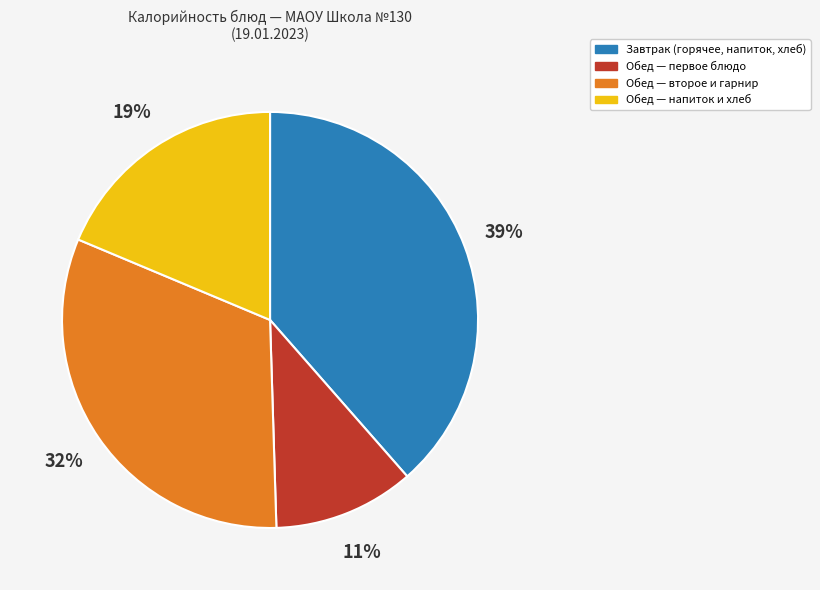

To the nearest percent, what is the difference between the largest and smallest slice percentages?

28%